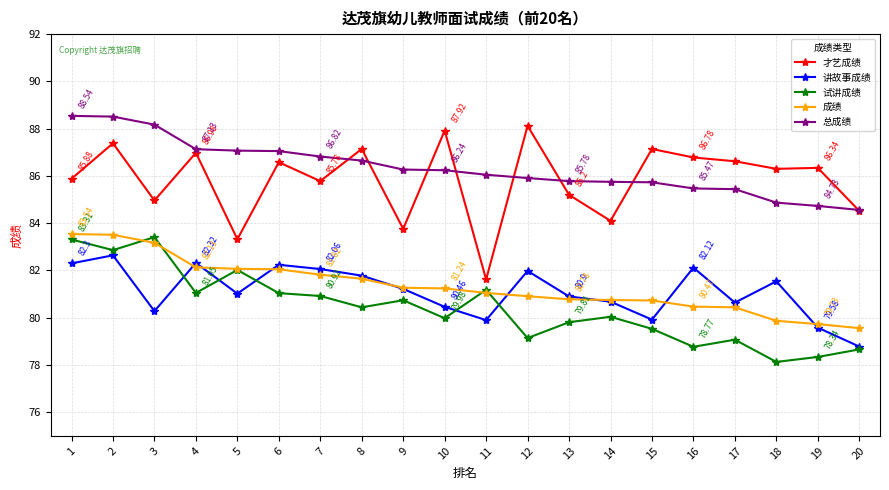

What is the difference between the maximum and minimum values in the 才艺成绩 series?

6.5